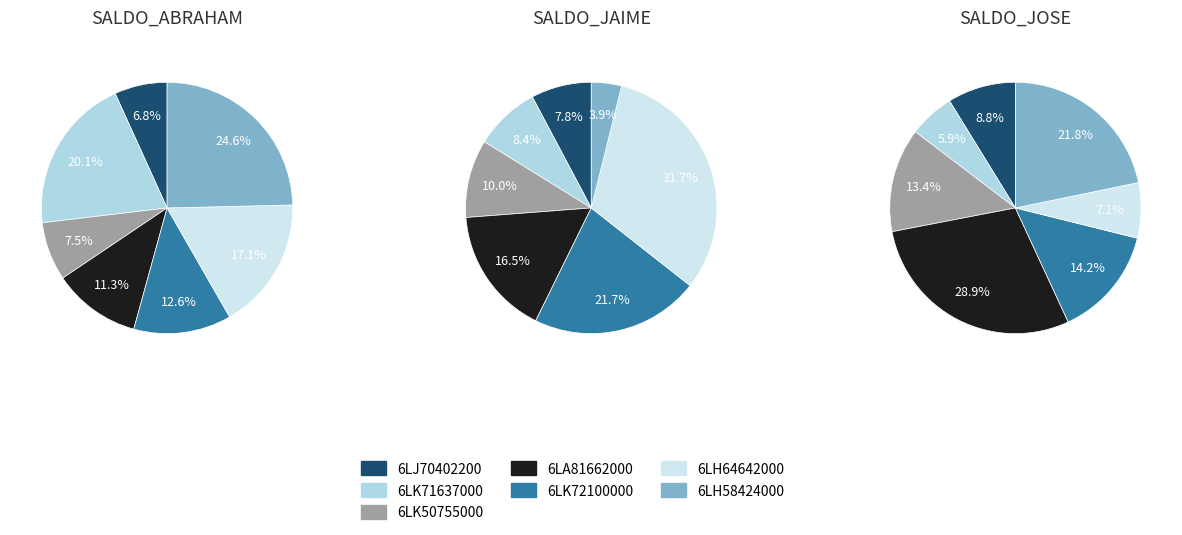

Combined, what portion of the pie is 6LK71637000 and 6LH58424000?

44.7%